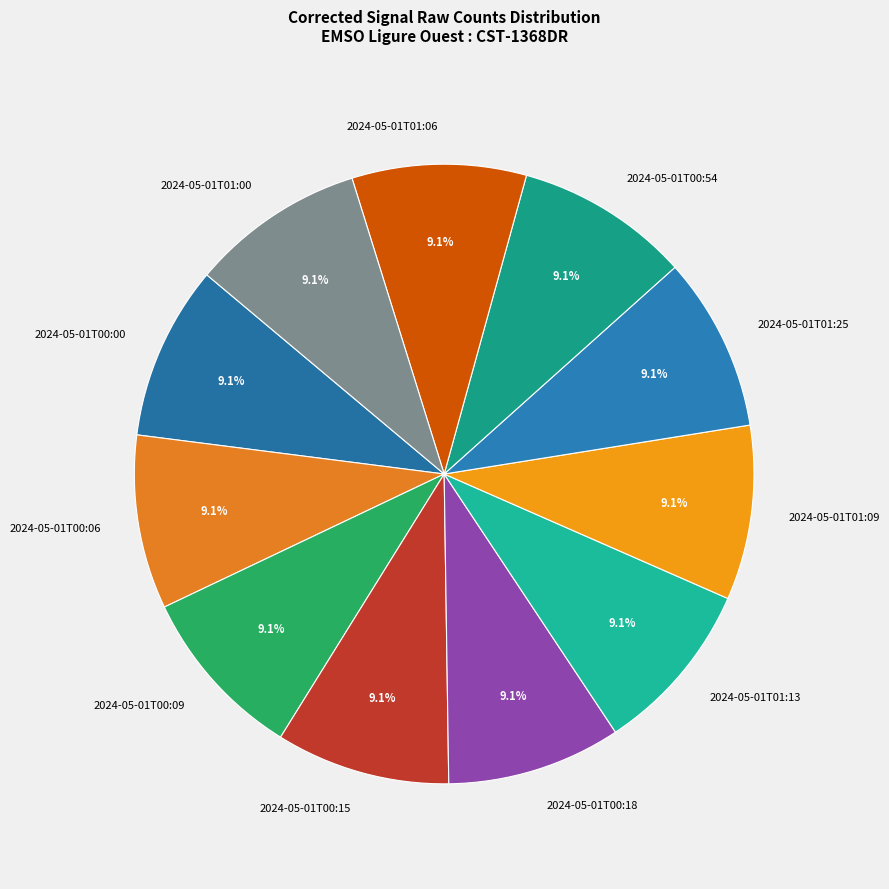

Count the number of slices in the pie.

11